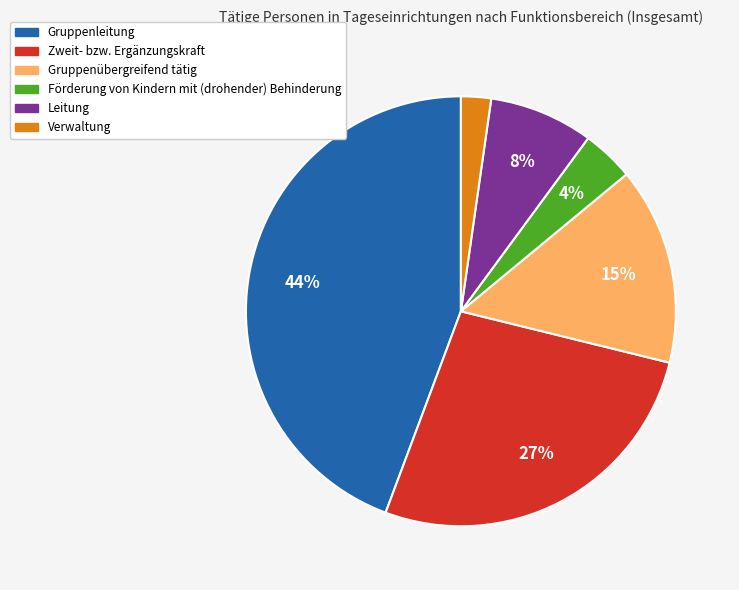

Between Zweit- bzw. Ergänzungskraft and Gruppenübergreifend tätig, which is larger?

Zweit- bzw. Ergänzungskraft